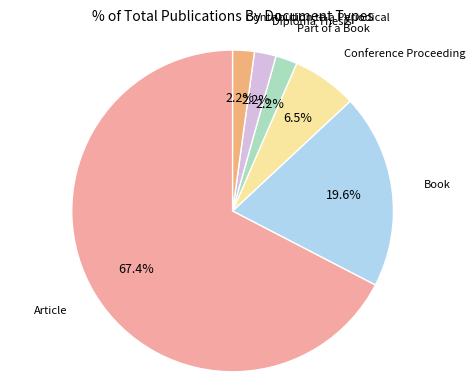

Does Article account for over 50% of the chart?

Yes